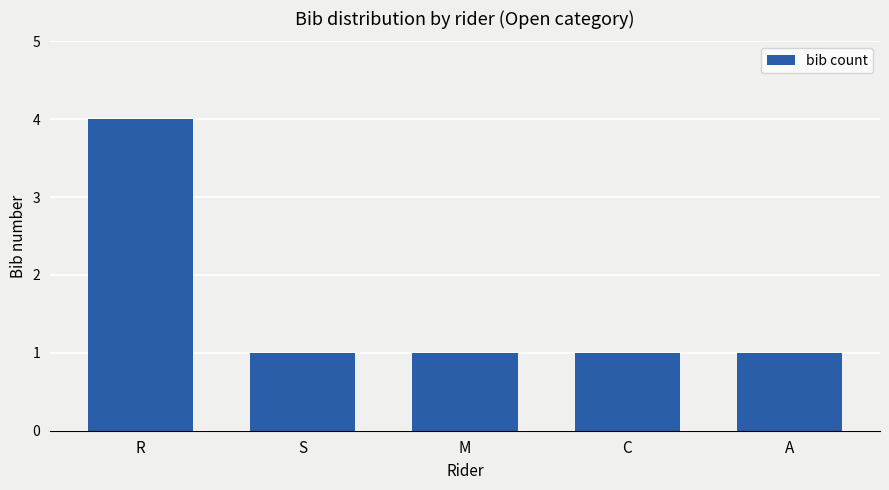

Reading left to right, what are all the values shown in this chart?

R=4	S=1	M=1	C=1	A=1